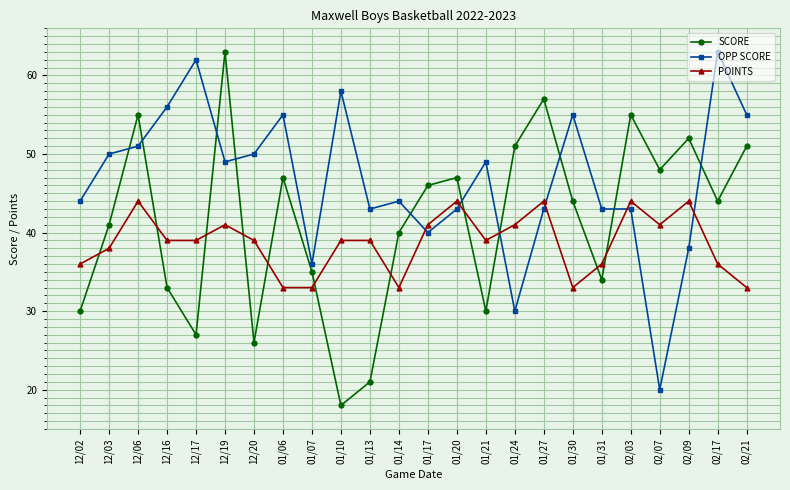

What is the label of the 19th point from the right?

12/19